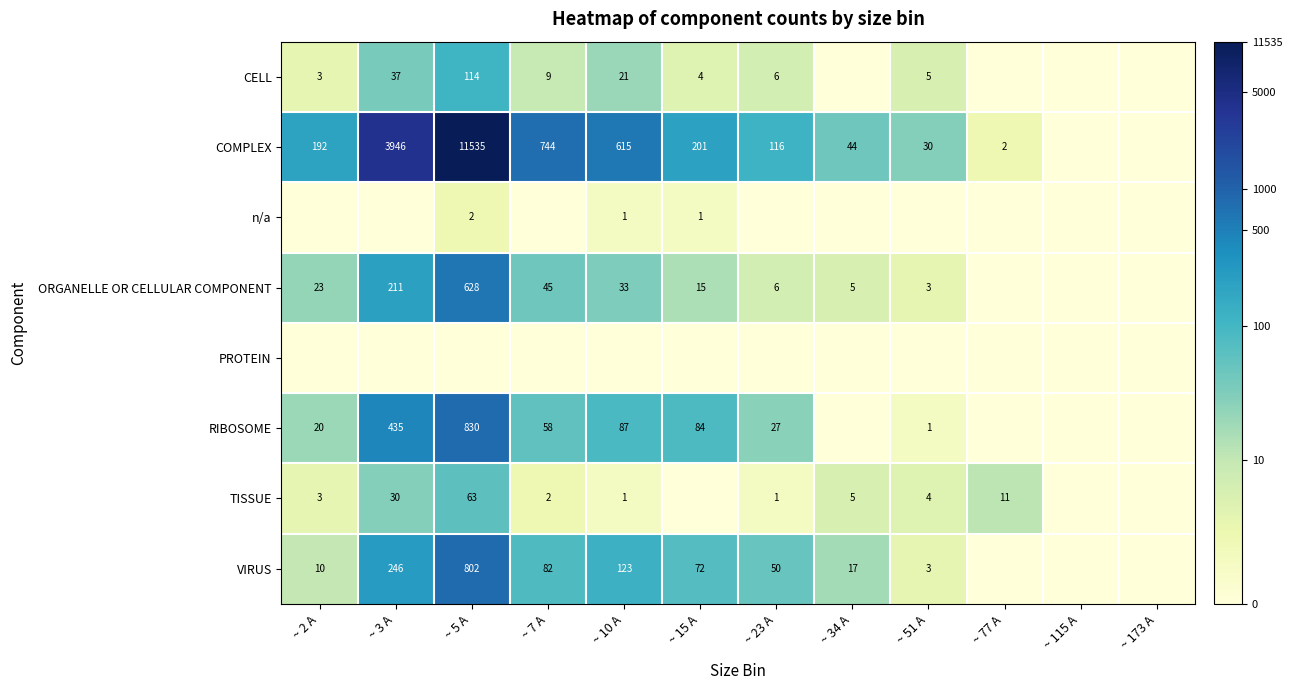

What is the sum of the ORGANELLE OR CELLULAR COMPONENT values at ~ 3 A and ~ 5 A?

839